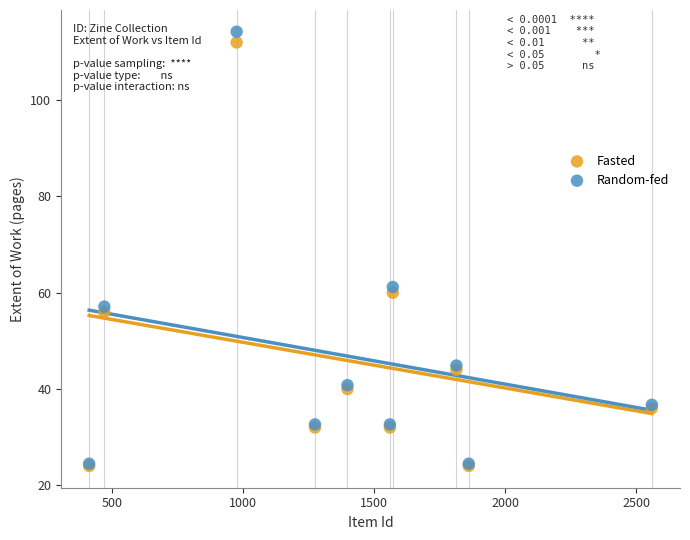

Across all series, what Y value is closest to 69?

61.2